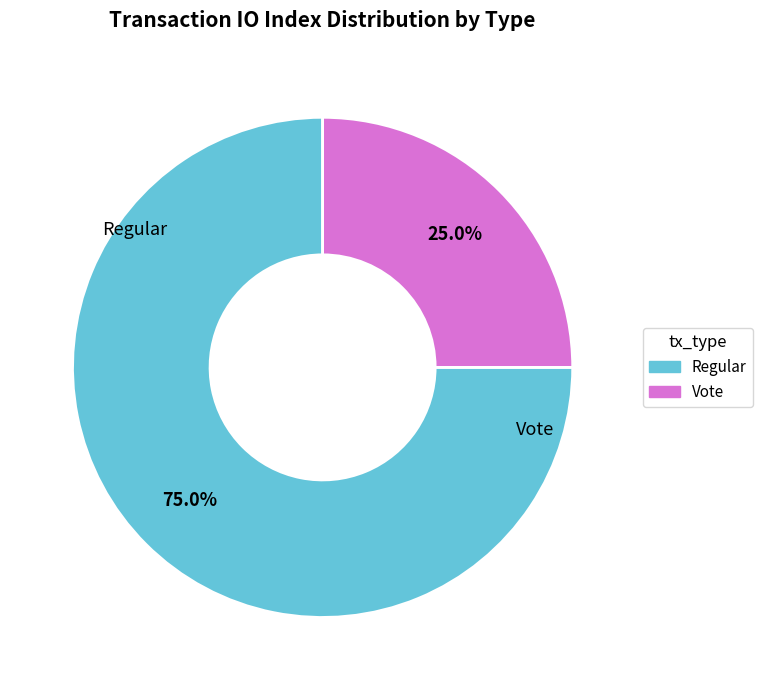

How many slices are in this pie chart?

2